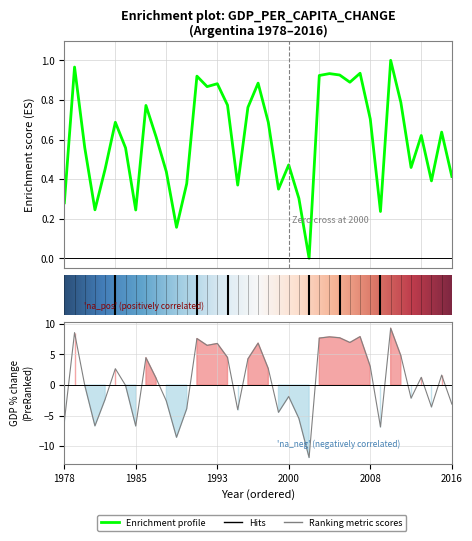

Reading left to right, extract all data points from this chart.

0.3	1.0	0.6	0.2	0.5	0.7	0.6	0.2	0.8	0.6	0.4	0.2	0.4	0.9	0.9	0.9	0.8	0.4	0.8	0.9	0.7	0.3	0.5	0.3	0.0	0.9	0.9	0.9	0.9	0.9	0.7	0.2	1.0	0.8	0.5	0.6	0.4	0.6	0.4